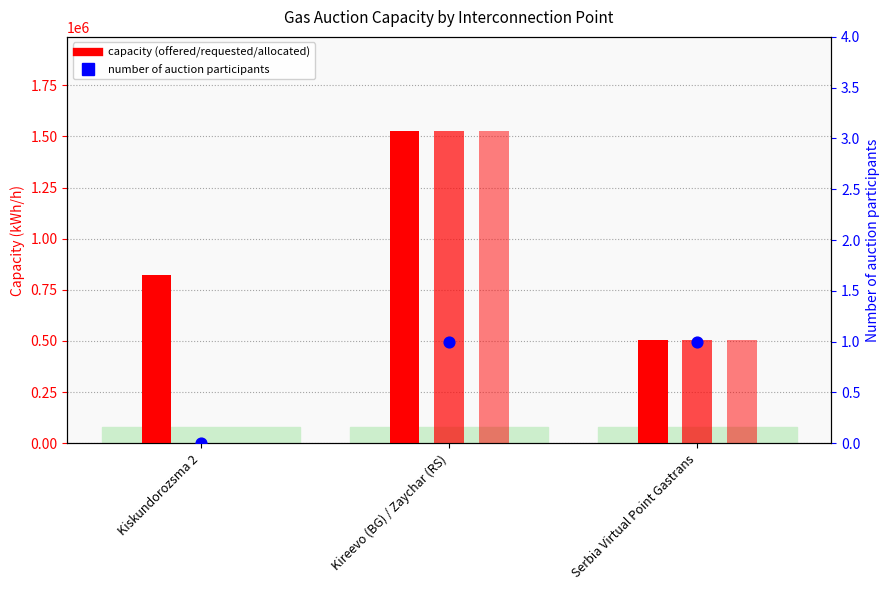

Which series contains the lowest Y value?

Requested capacity